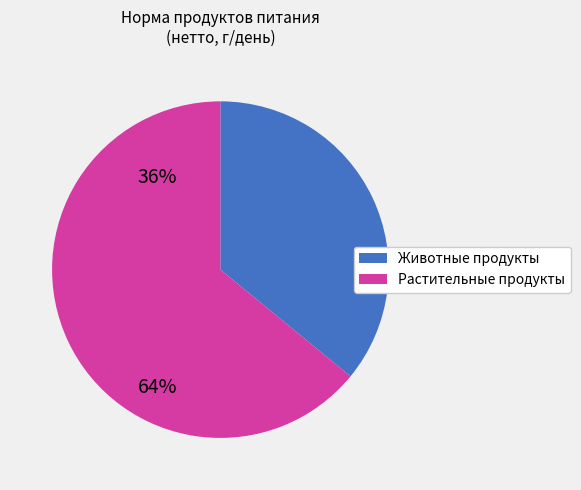

Is there a majority slice in this chart?

Yes